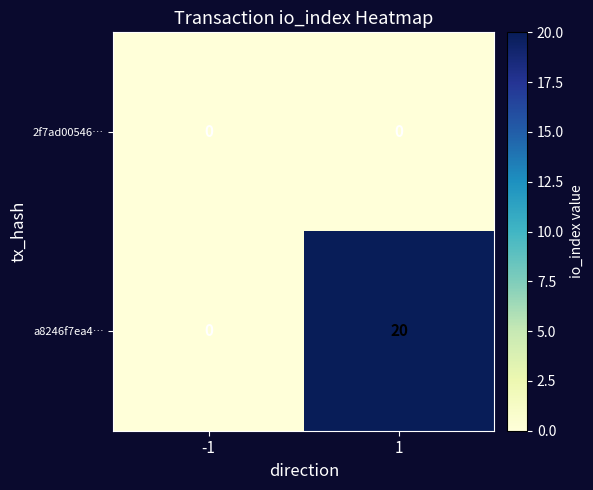

True or false: 2f7ad00546… has a value of 0 at -1.

True